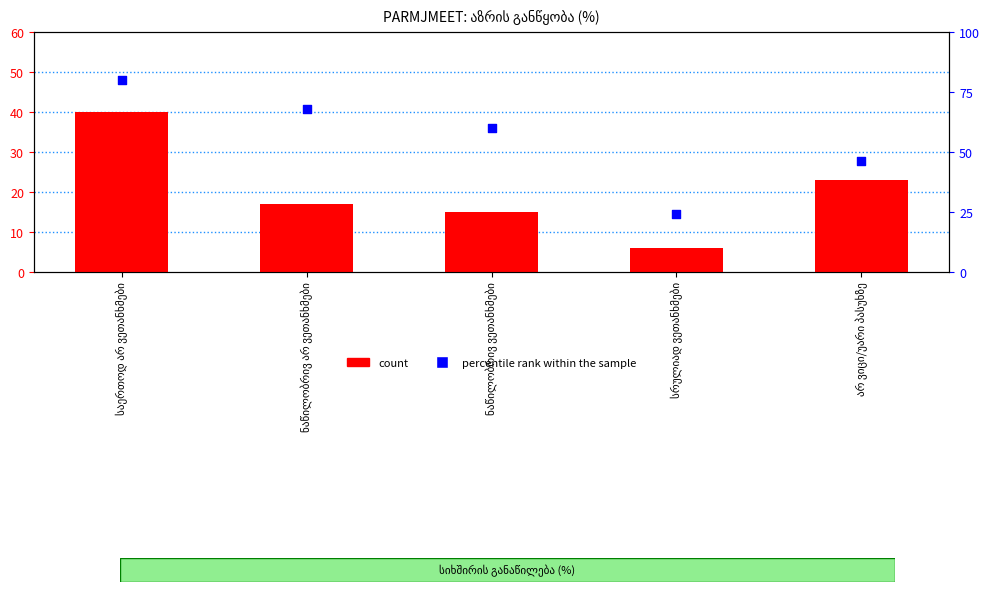

Which series has the largest total across all categories?

percentile rank within the sample